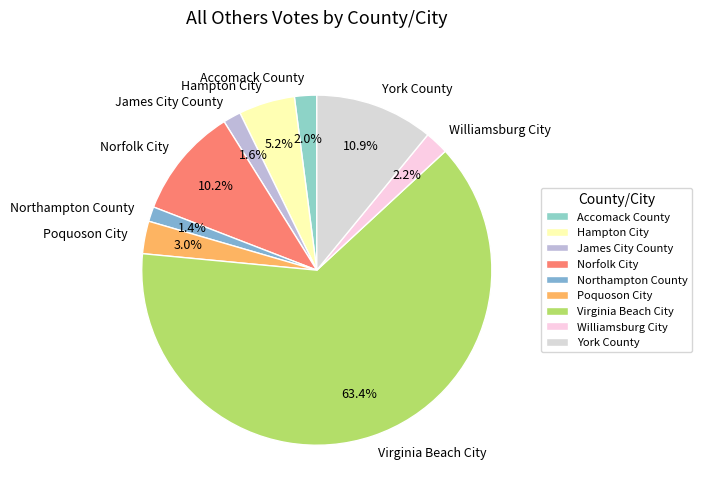

How many slices are in this pie chart?

9